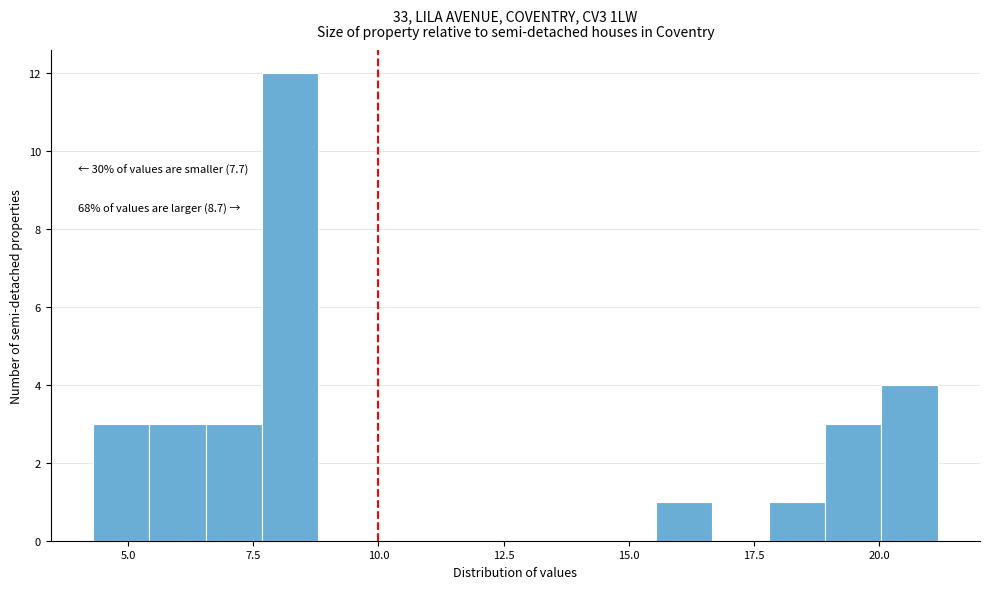

Around what value on the x-axis is the tallest bar? Give the approximate position of its centre, as read against the axis.

8.0